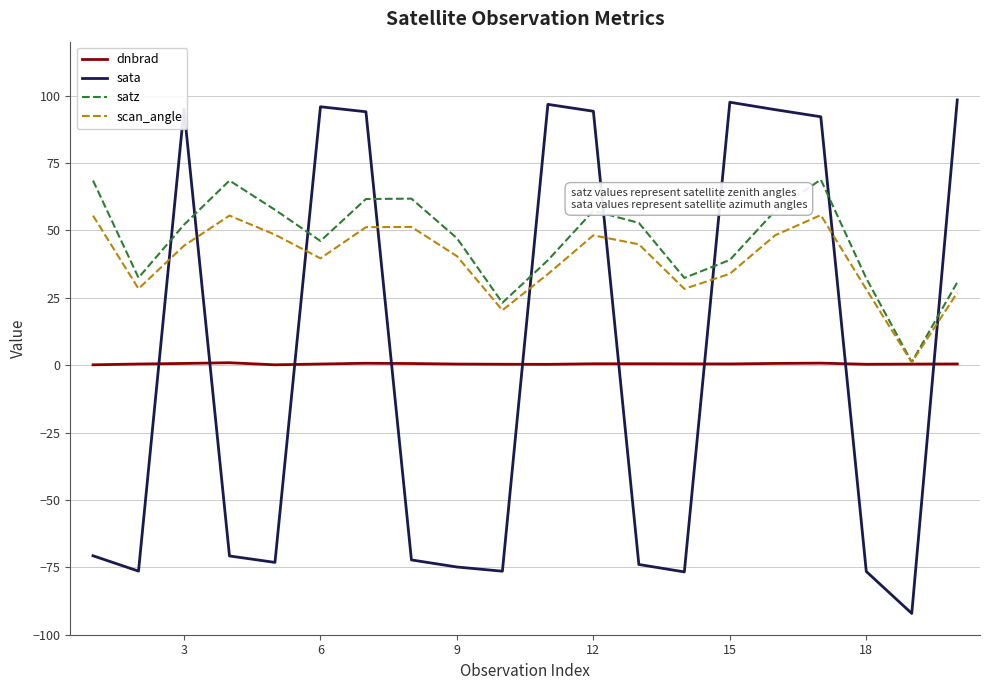

What is the smallest value displayed?

-92.1